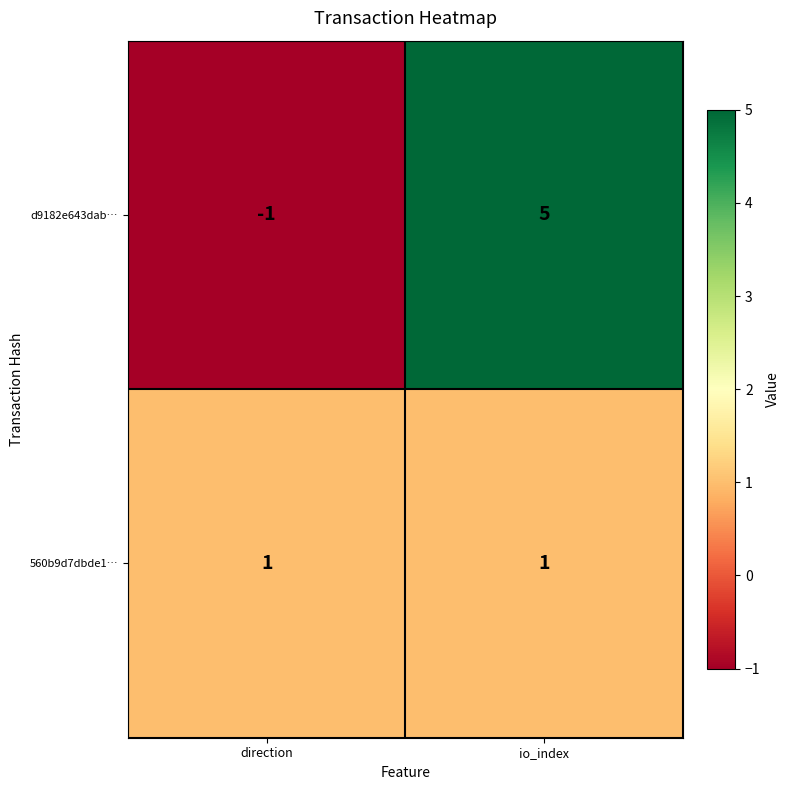

Reading left to right, transcribe all the data shown in this chart.

d9182e643dab…: -1	5
560b9d7dbde1…: 1	1